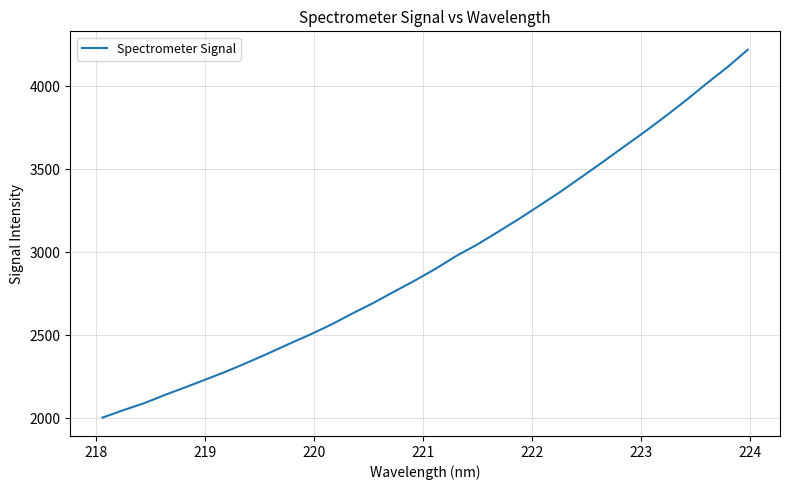

What is the difference between the maximum and minimum values?

2215.5